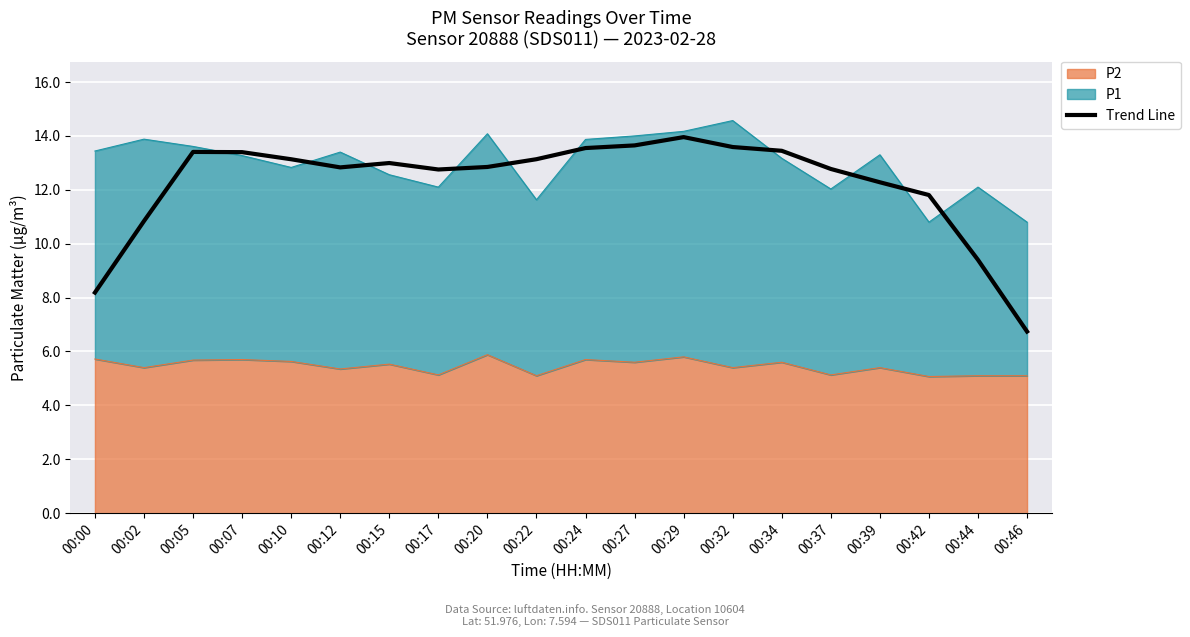

Read the value at 00:02.

10.8